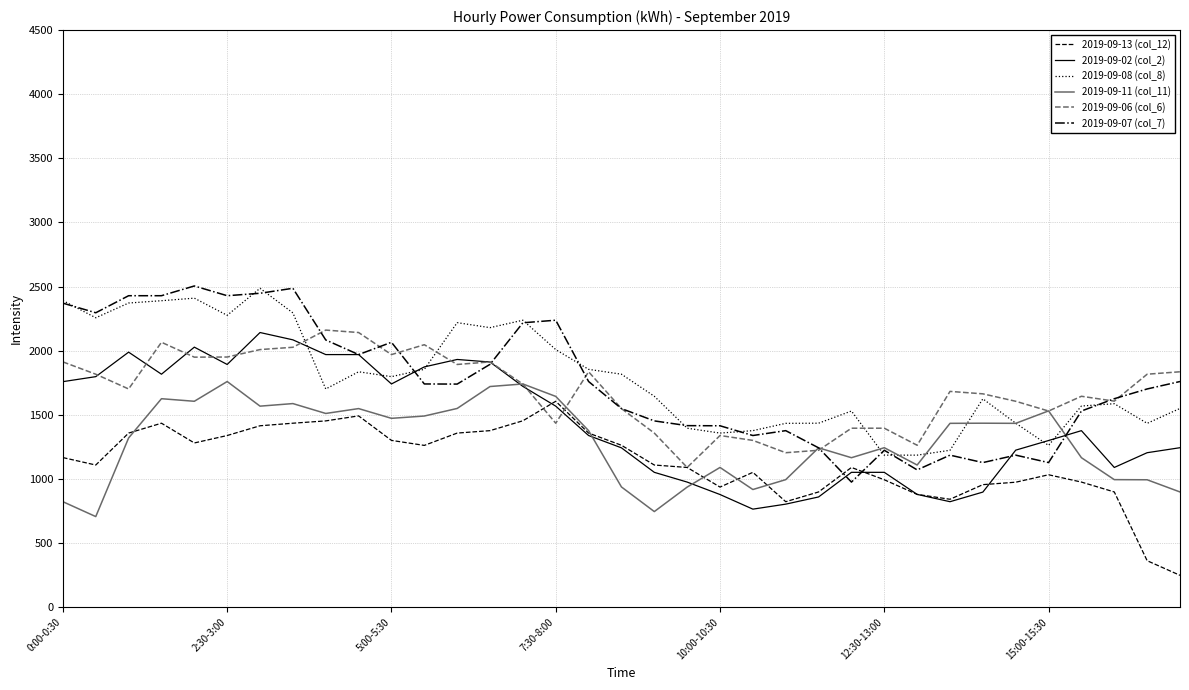

Count the number of categories in the chart.

35